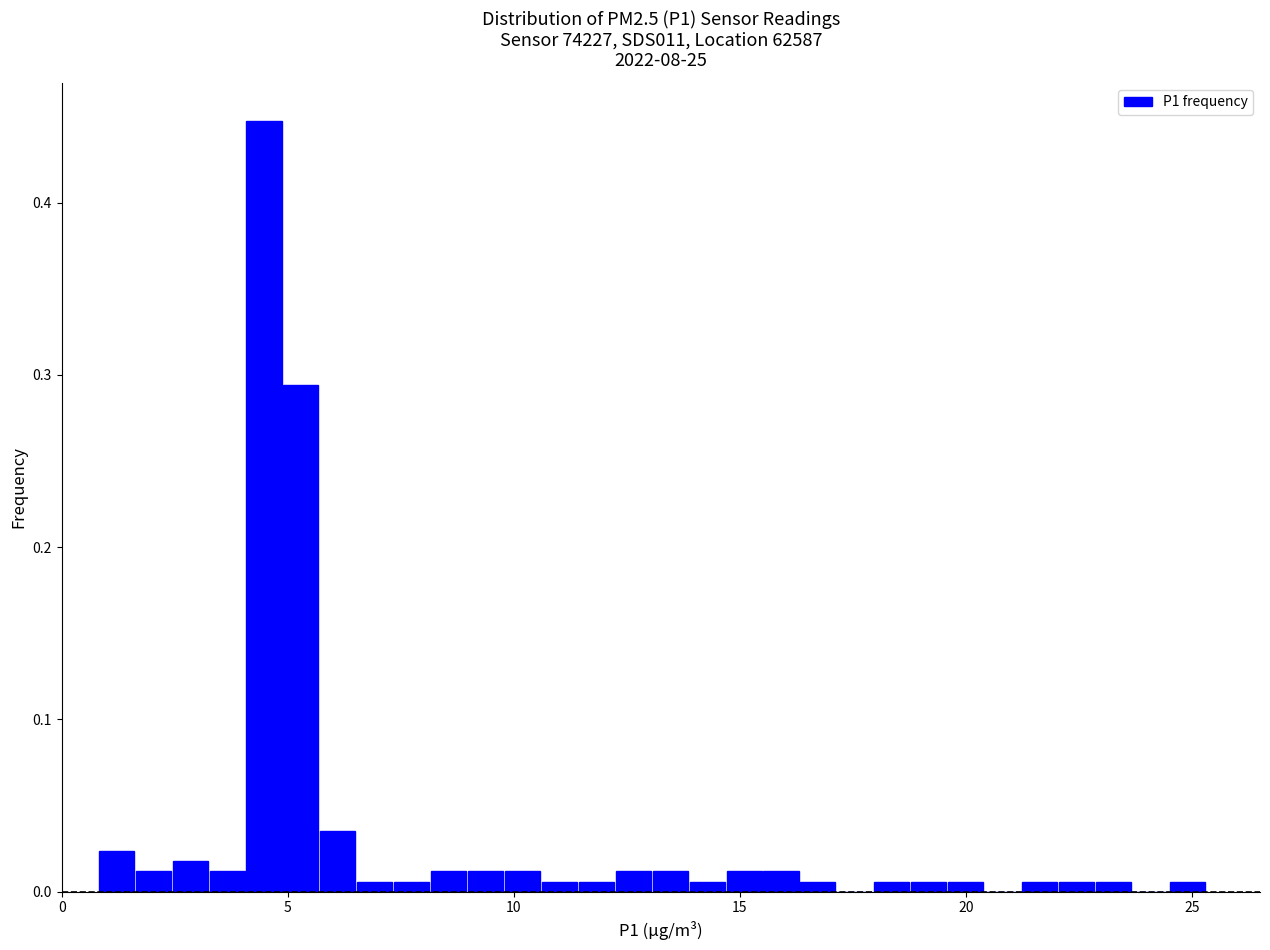

Read against the x-axis, roughly where is the centre of the tallest bar?

4.5